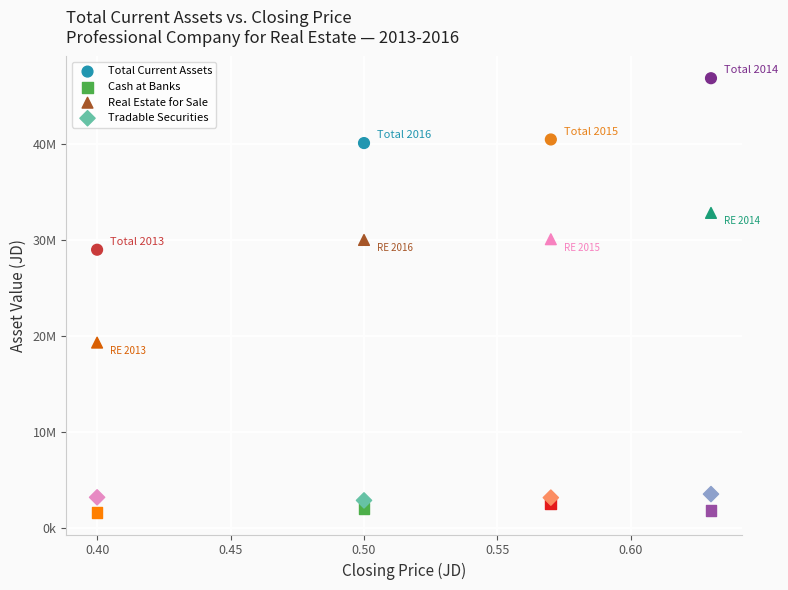

Which series reaches the maximum Y coordinate?

Total Current Assets